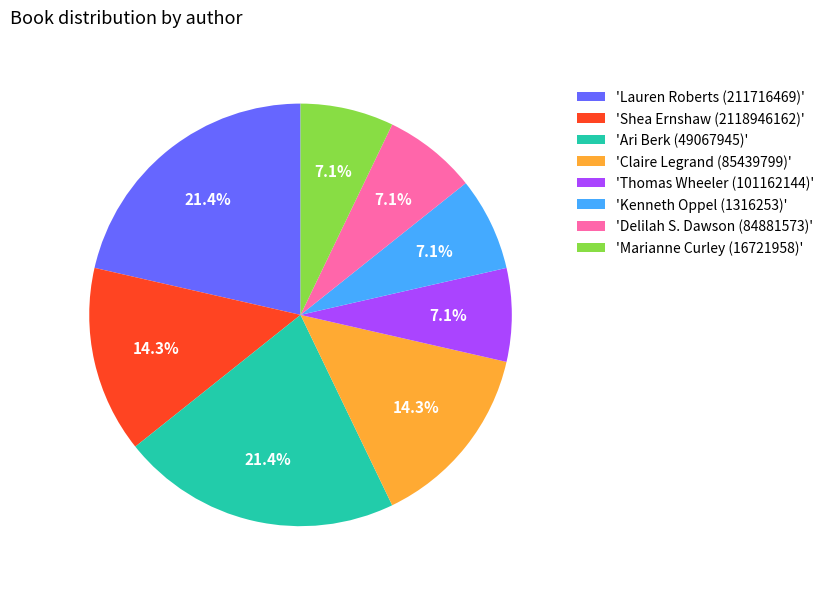

Approximately how many times larger is the value at 'Thomas Wheeler (101162144)' compared to 'Ari Berk (49067945)'?

0.3